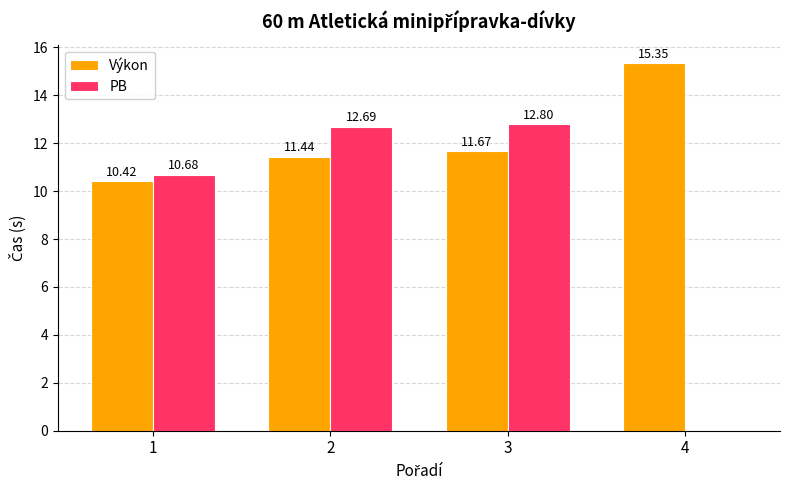

Which series has the largest total across all categories?

Výkon